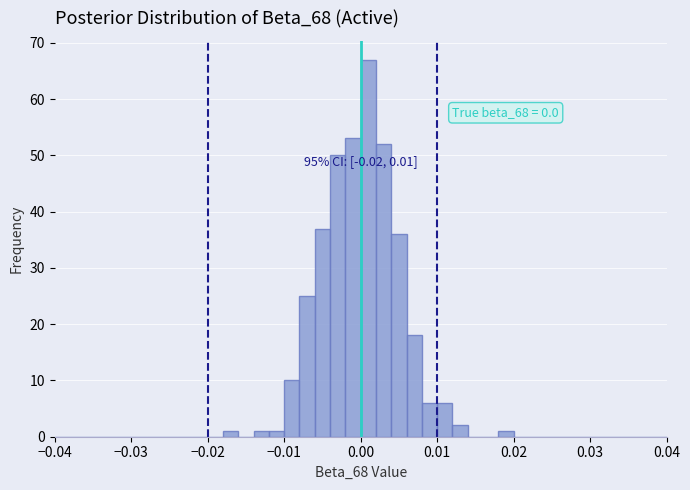

Around what value on the x-axis is the tallest bar? Give the approximate position of its centre, as read against the axis.

0.001